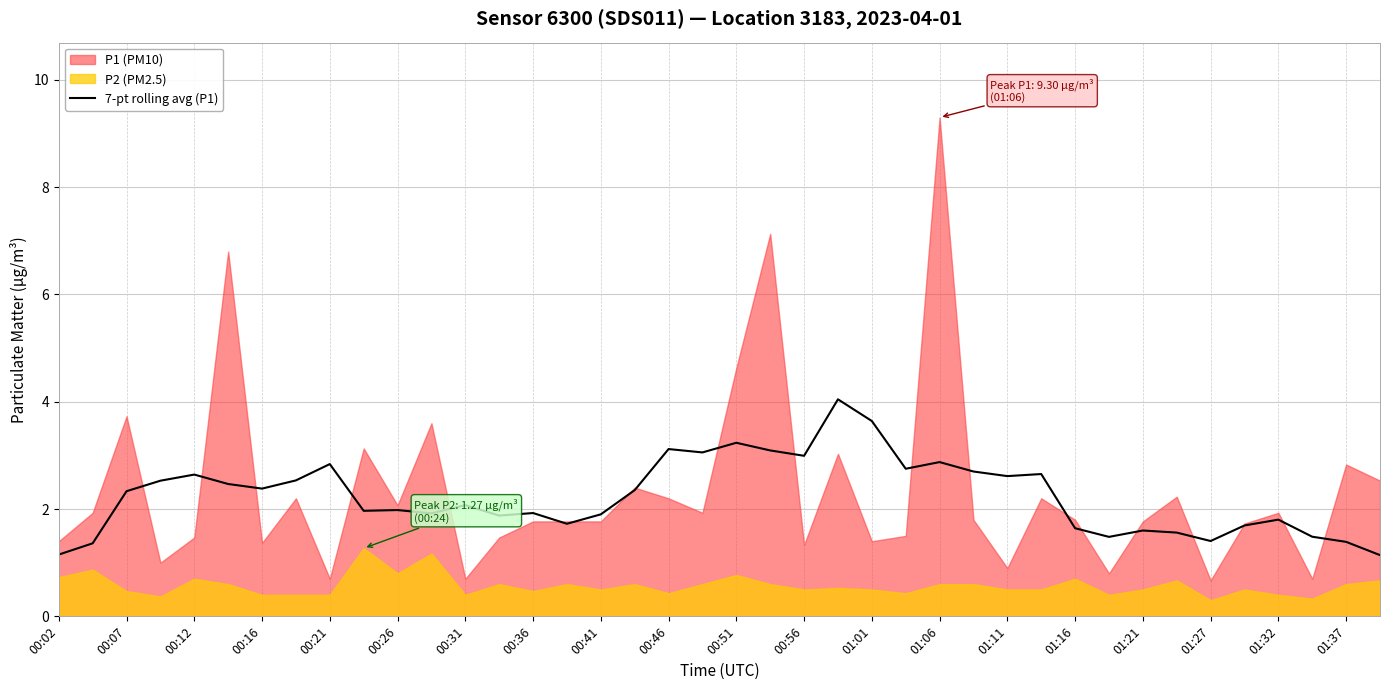

The 7-pt rolling avg (P1) series shows 2.1 at 01:27. True or false?

False